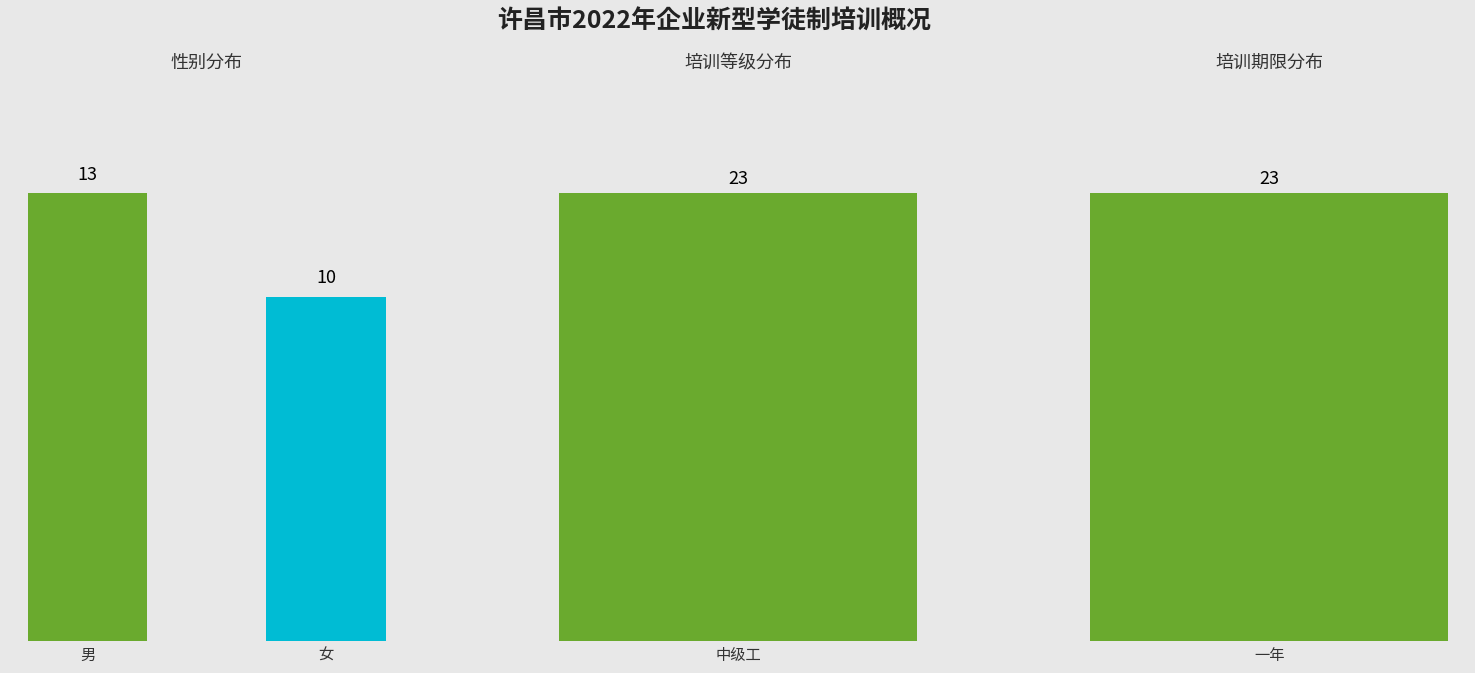

Which has a higher value, 女 or 男?

男